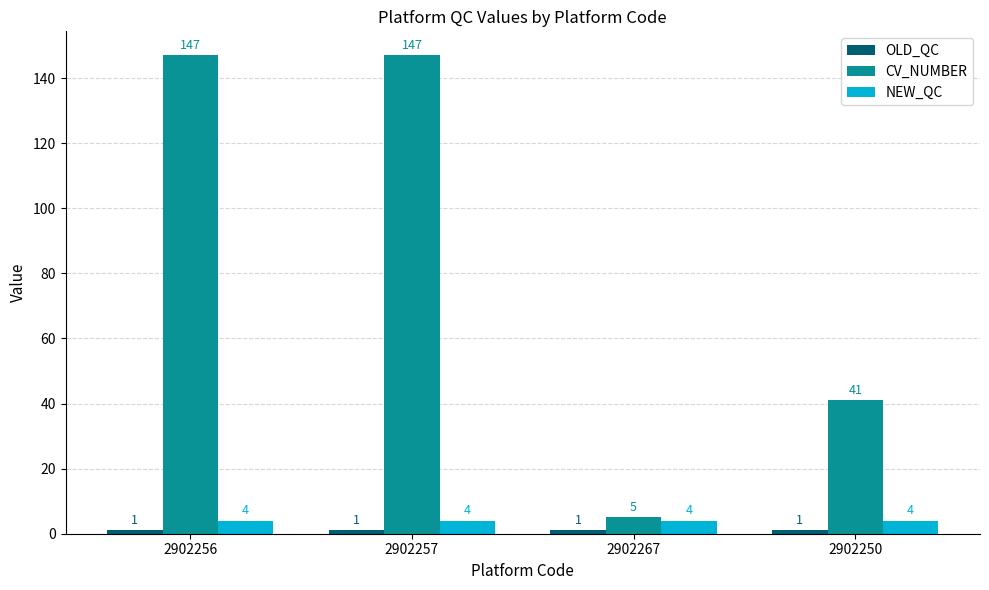

At how many categories does at least one series exceed 142?

2